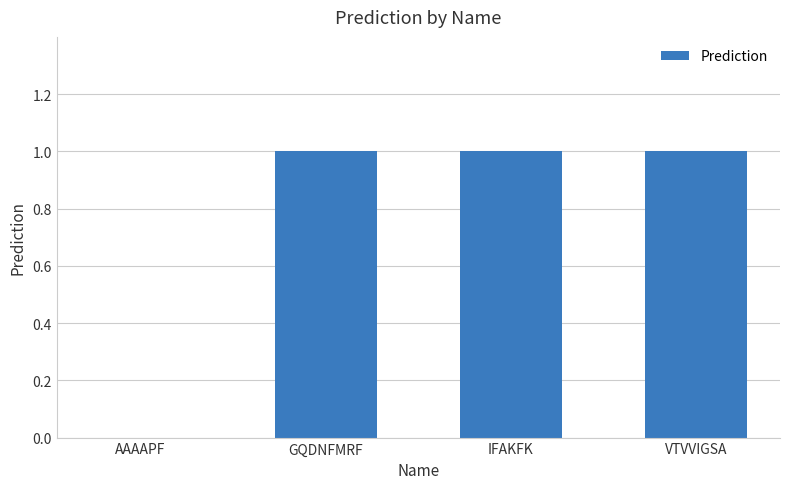

What is the change in value from AAAAPF to VTVVIGSA?

+1